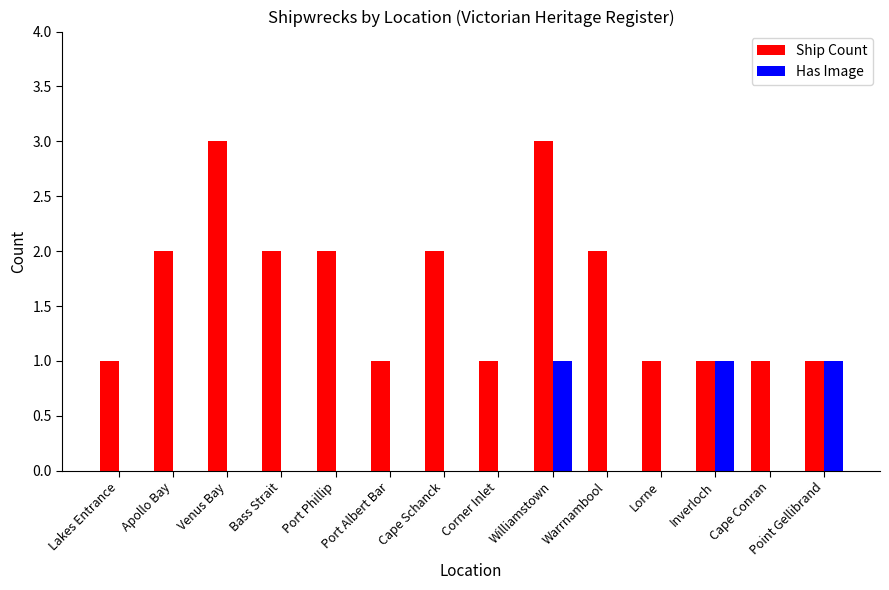

Is it true that Has Image equals 0 at Port Albert Bar?

True